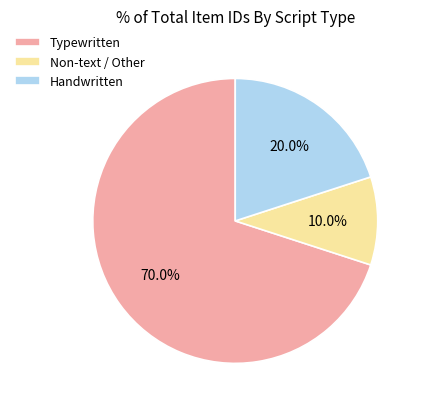

Rank the categories by value from highest to lowest.

Typewritten, Handwritten, Non-text / Other